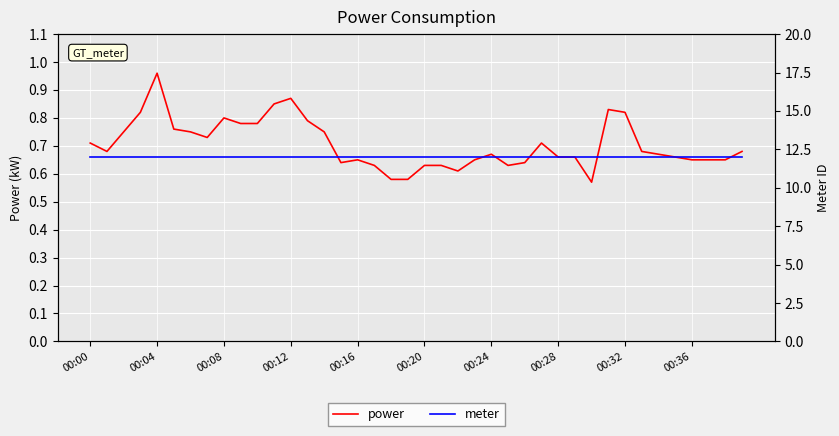

Where is the first local maximum for power?

00:04